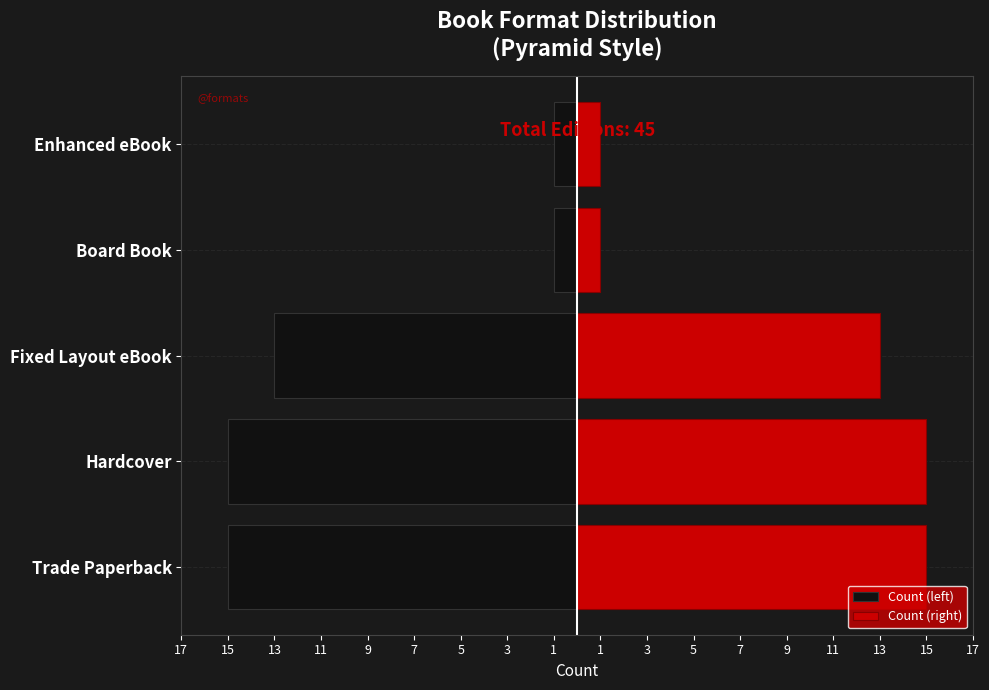

Are the bars grouped side by side (vs. stacked)?

Yes